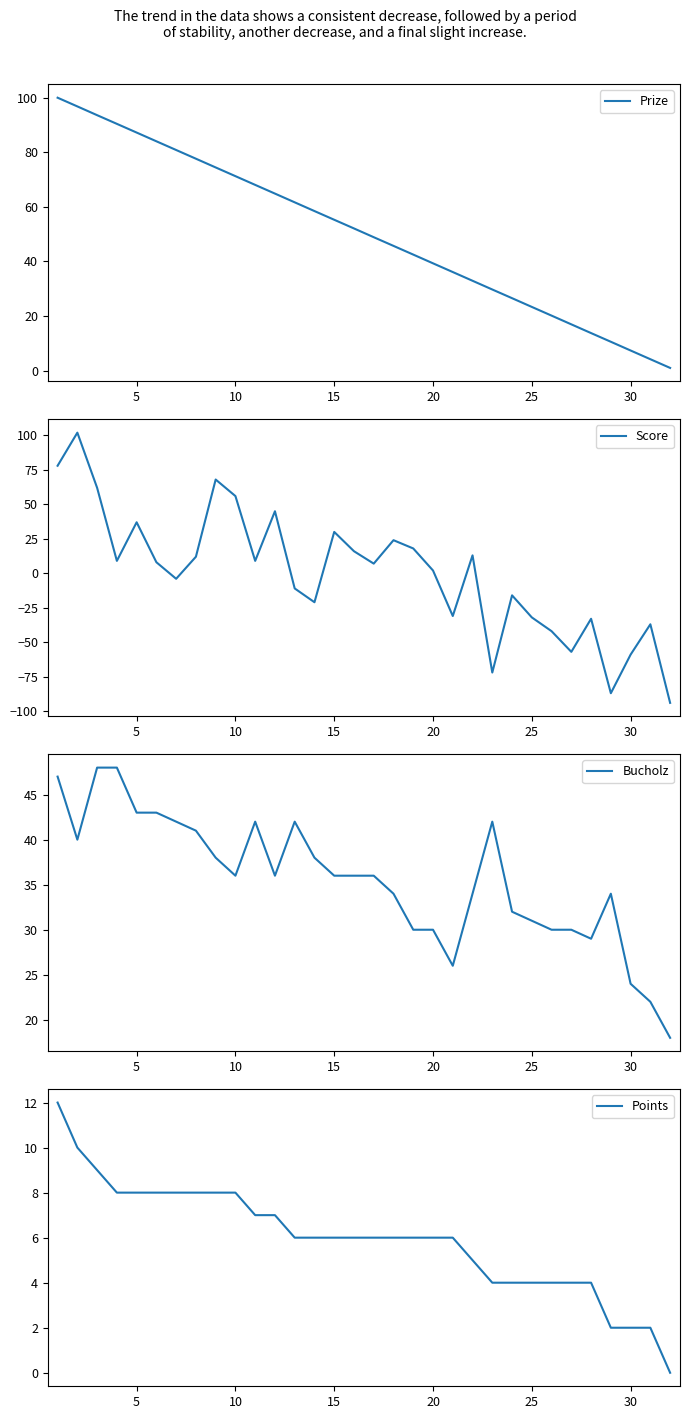

True or false: Bucholz and Prize cross at least once.

True